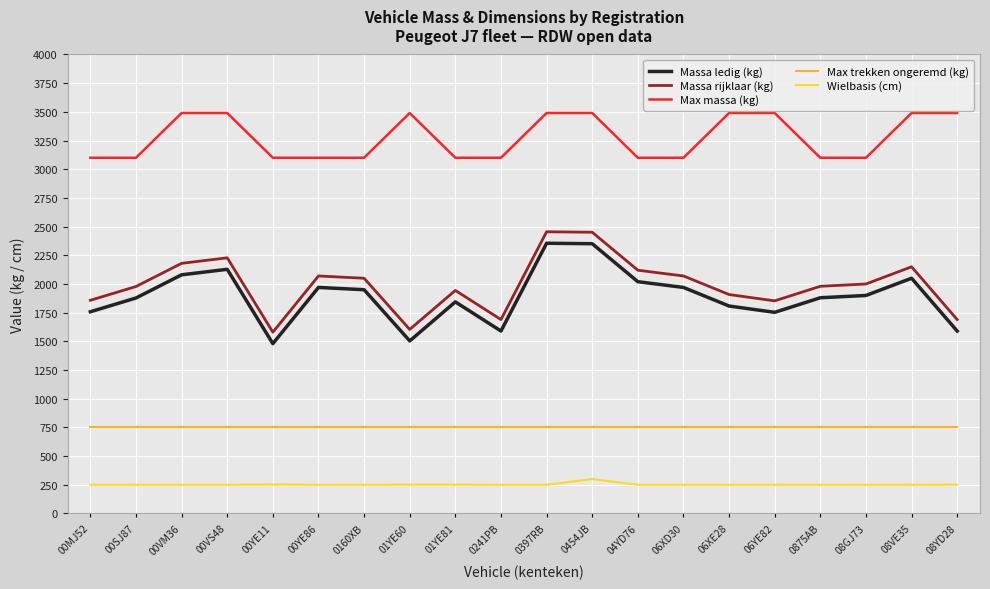

Which series has the largest total across all categories?

Max massa (kg)